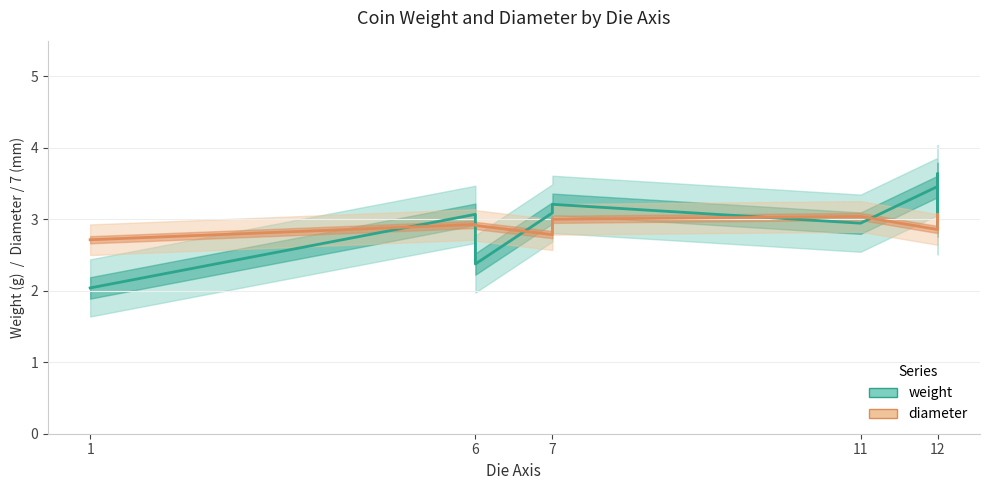

How many values in the weight series exceed 3?

6